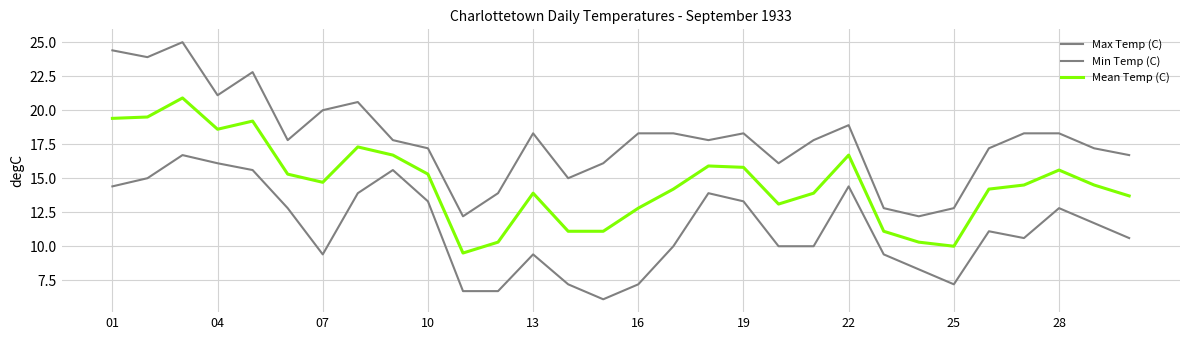

Where does the Min Temp (C) series first go above 11?

01